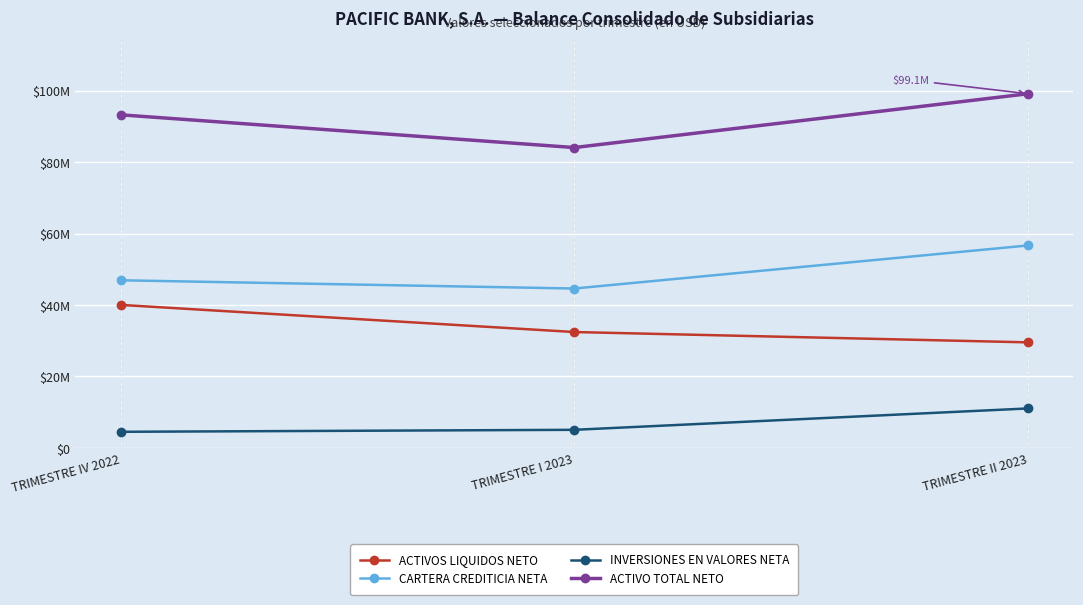

Rank the series at TRIMESTRE IV 2022 from lowest to highest value.

INVERSIONES EN VALORES NETA, ACTIVOS LIQUIDOS NETO, CARTERA CREDITICIA NETA, ACTIVO TOTAL NETO